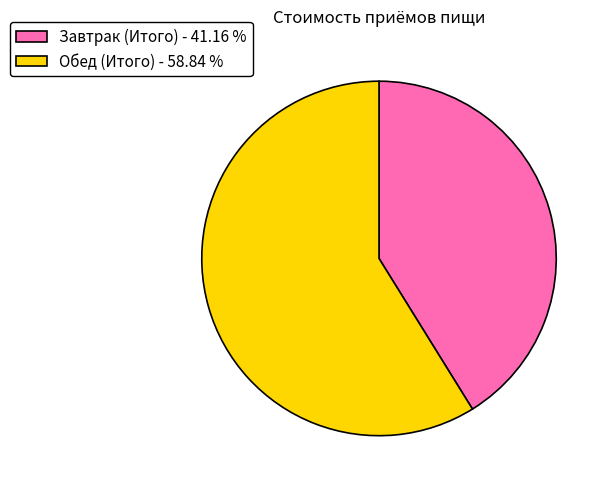

What is the ratio of the value at Завтрак (Итого) to the value at Обед (Итого)?

0.7